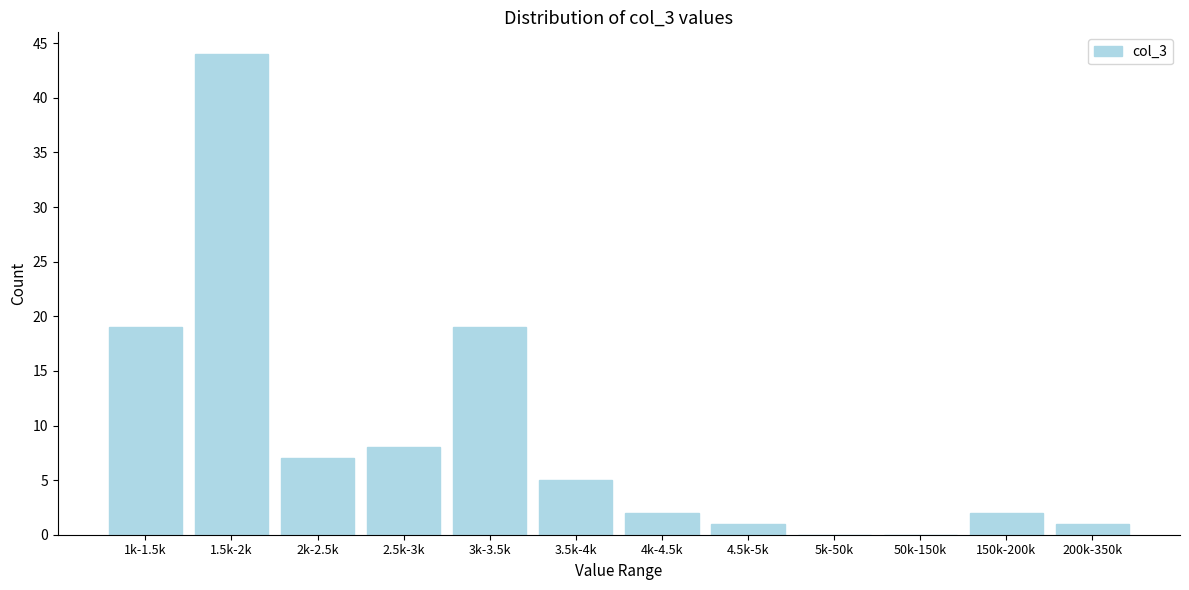

Reading left to right, what are all the values shown in this chart?

1k-1.5k=19	1.5k-2k=44	2k-2.5k=7	2.5k-3k=8	3k-3.5k=19	3.5k-4k=5	4k-4.5k=2	4.5k-5k=1	5k-50k=0	50k-150k=0	150k-200k=2	200k-350k=1